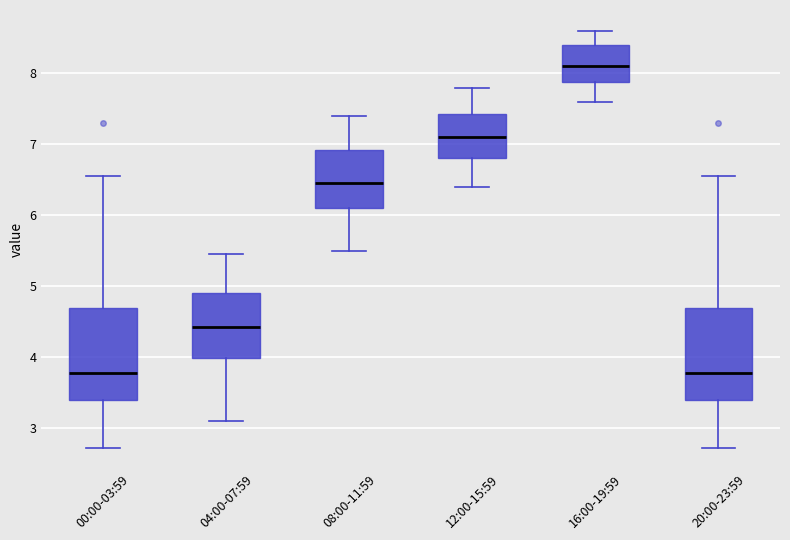

Reading left to right, transcribe this box plot: for each box, give where its median line is, the range the box spans, and where its two whiskers end, as read against the y-axis. The values are not printed on the chart, so give them approximately, as read against the axis.

00:00-03:59: median 3.8, box 3.4 to 4.7, whiskers 2.7 to 6.6
04:00-07:59: median 4.4, box 4.0 to 4.9, whiskers 3.1 to 5.5
08:00-11:59: median 6.5, box 6.1 to 6.9, whiskers 5.5 to 7.4
12:00-15:59: median 7.1, box 6.8 to 7.4, whiskers 6.4 to 7.8
16:00-19:59: median 8.1, box 7.9 to 8.4, whiskers 7.6 to 8.6
20:00-23:59: median 3.8, box 3.4 to 4.7, whiskers 2.7 to 6.6